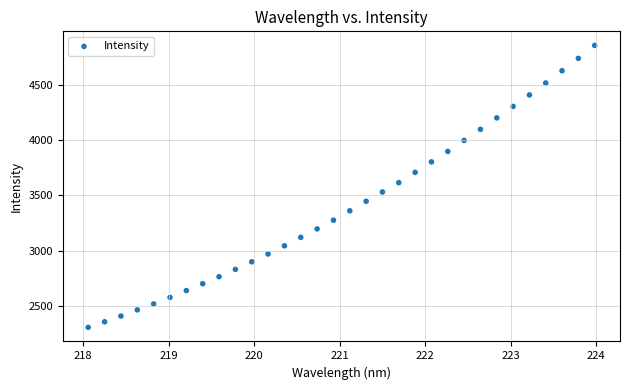

What is the range of X values (max minus min)?

5.9